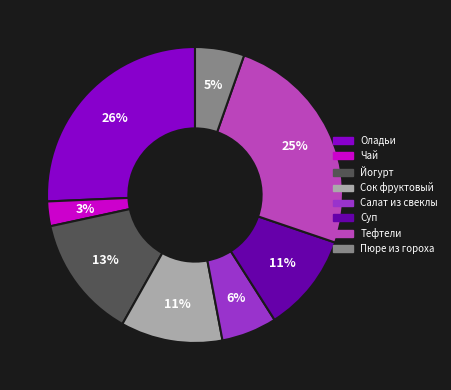

To the nearest percent, what is the difference between the largest and smallest slice percentages?

23%